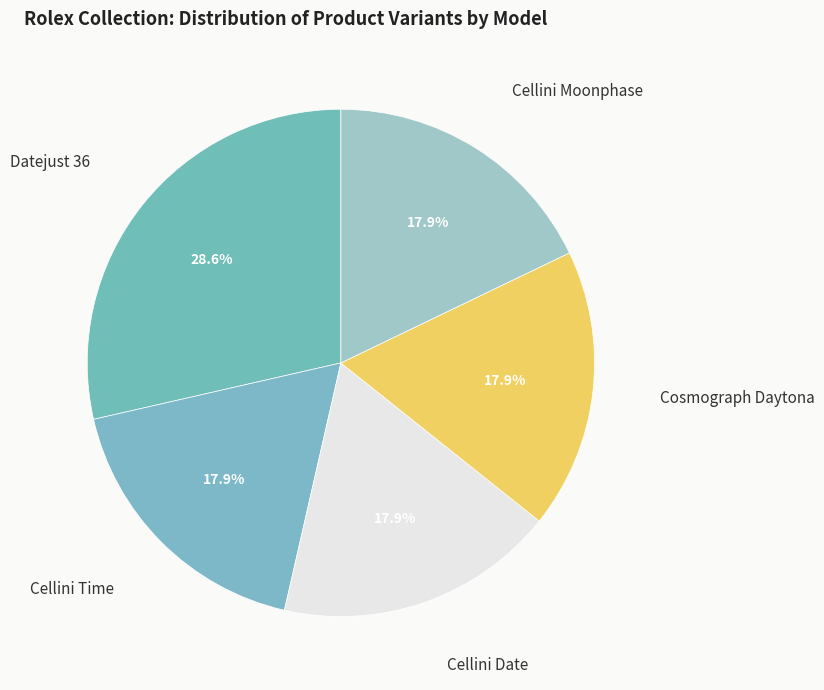

To the nearest percent, what portion does Cosmograph Daytona represent?

18%